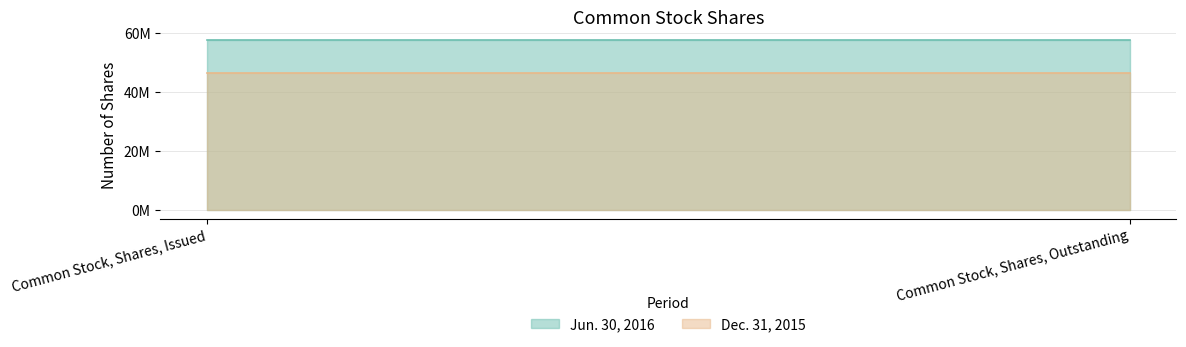

Is it true that Jun. 30, 2016 equals 20945983 at Common Stock, Shares, Outstanding?

False